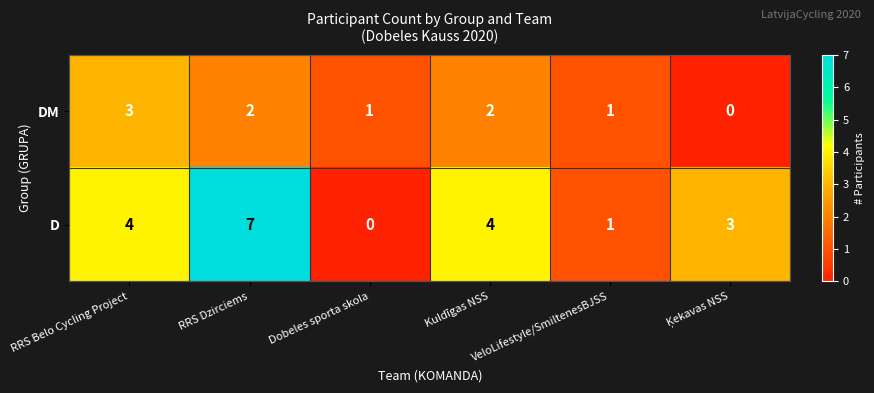

How many categories are shown in the chart?

6